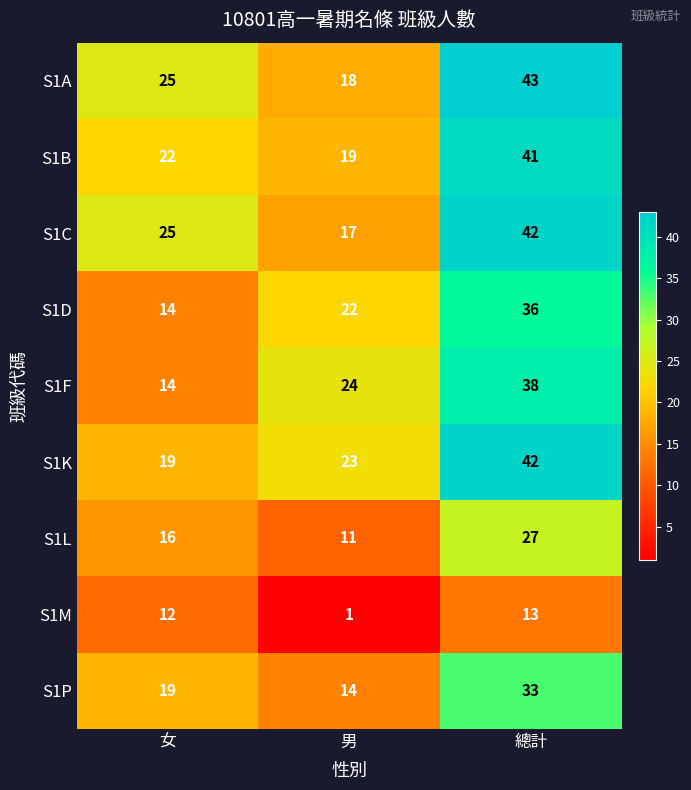

How many S1D values are between 14 and 36?

3